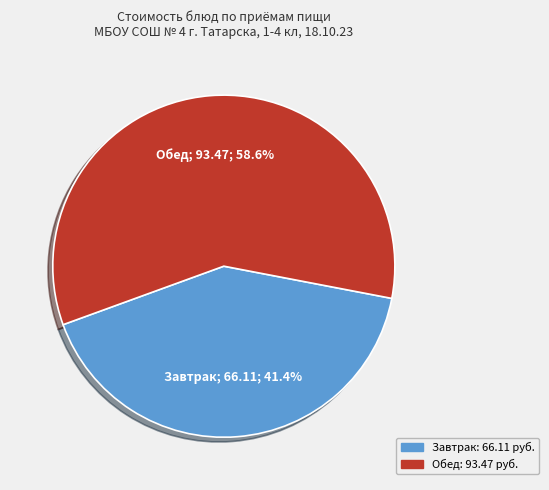

How many slices are in this pie chart?

2